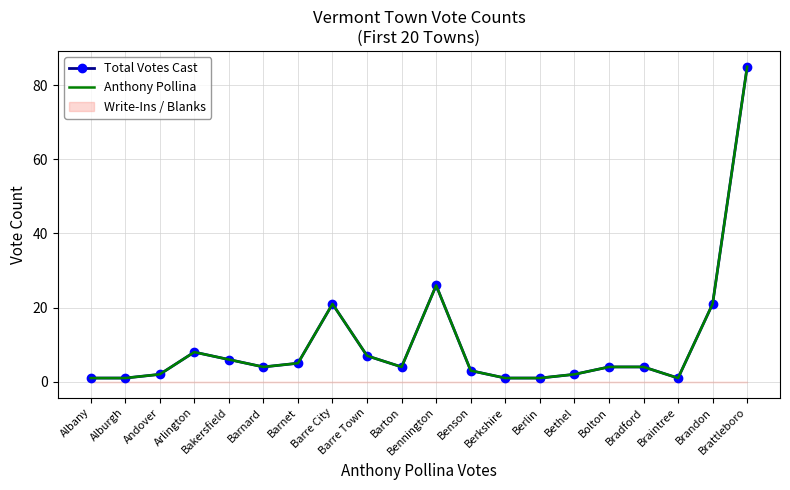

What is the label of the 5th point from the left?

Bakersfield